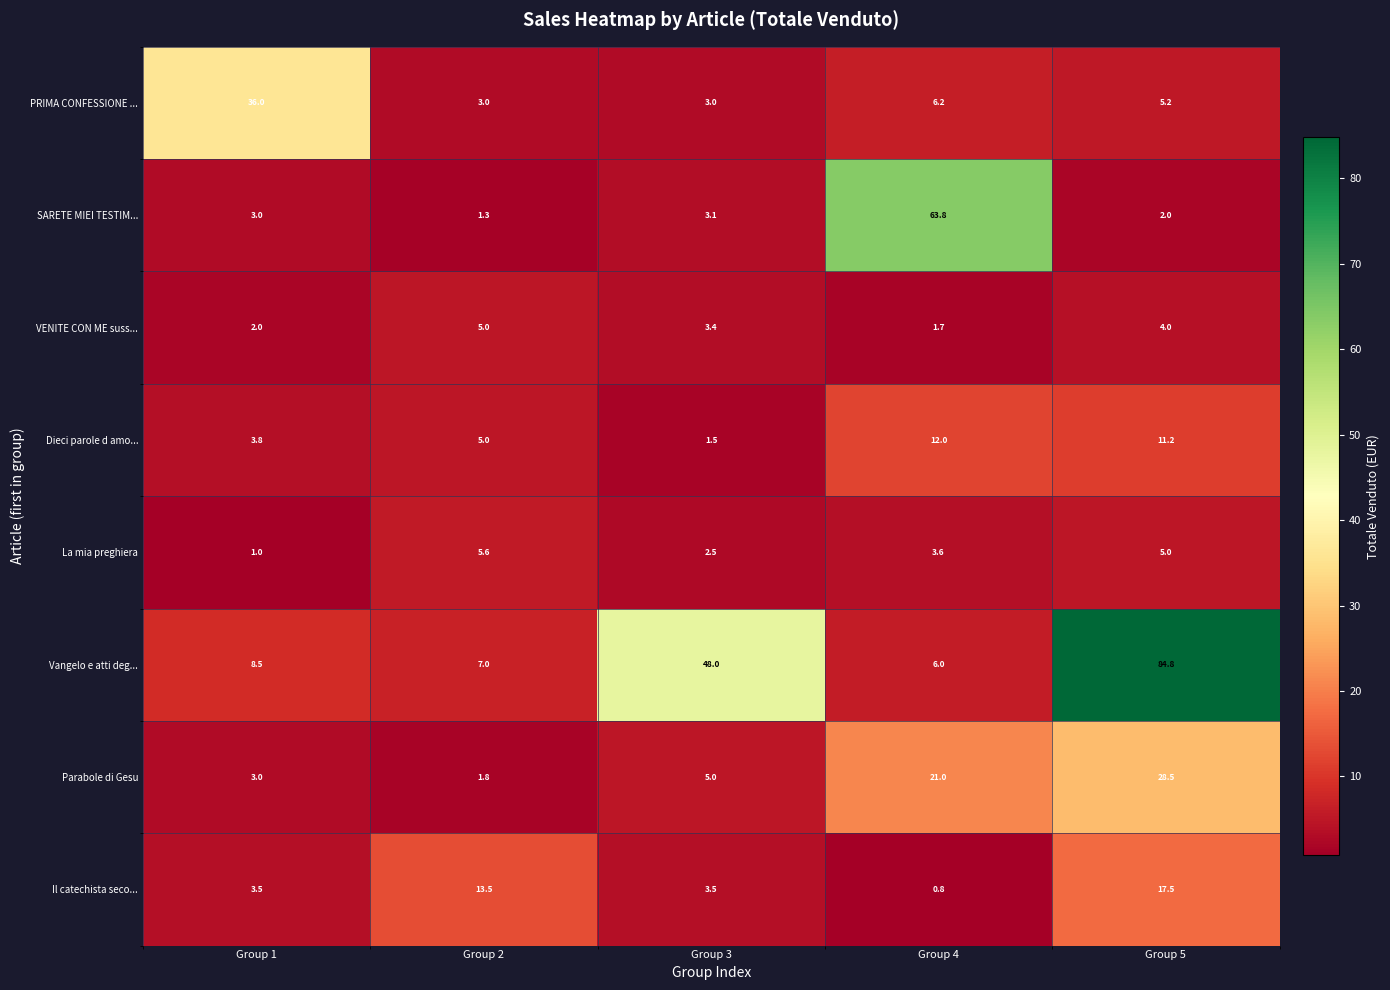

Which category has the lowest value across all series?

Group 4